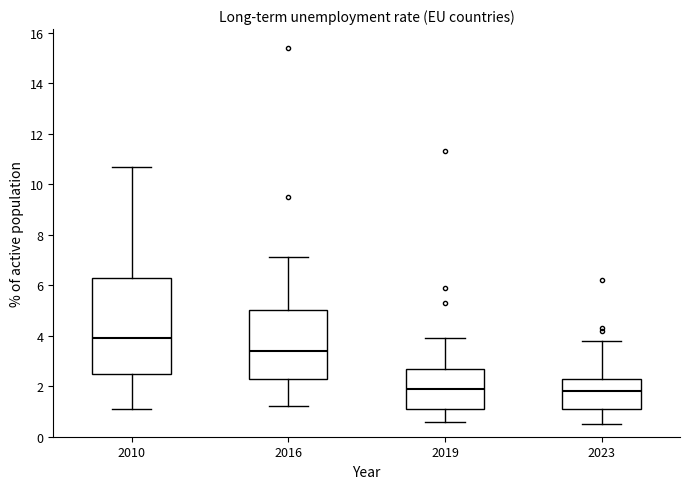

Which box's median line is the highest?

2010